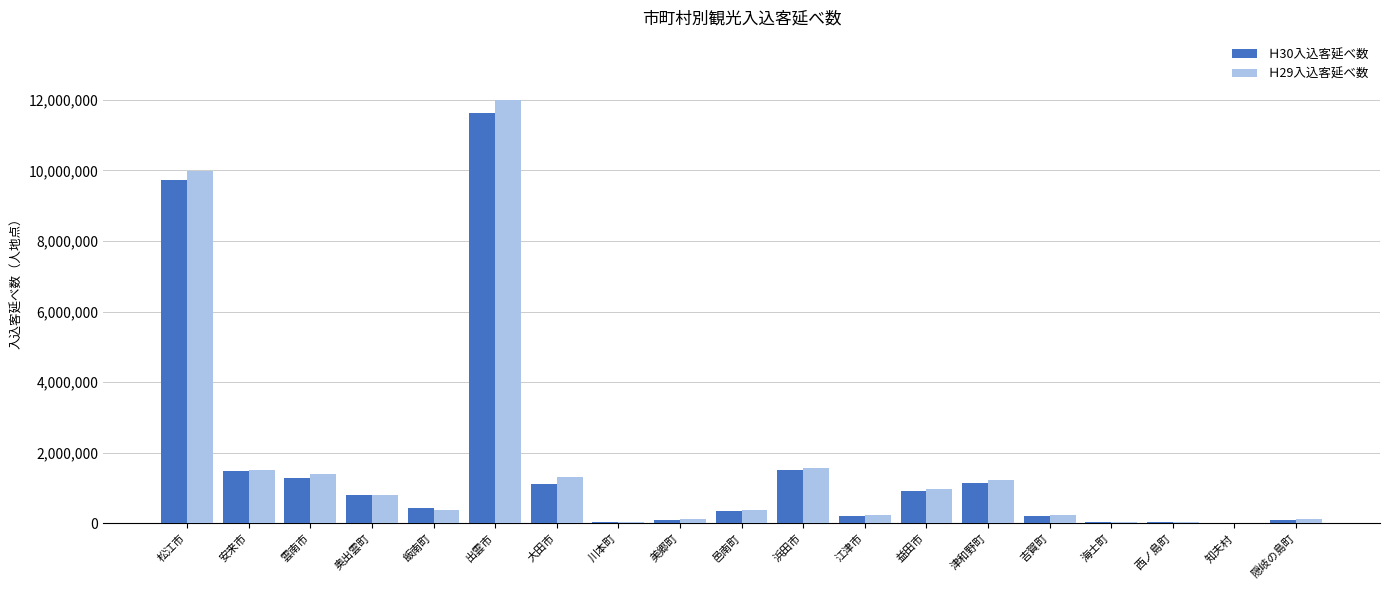

True or false: Ｈ30入込客延べ数 has a value of 3212 at 知夫村.

True